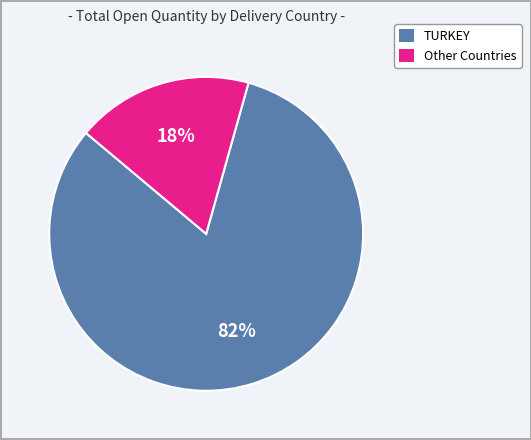

How many segments does this pie chart have?

2